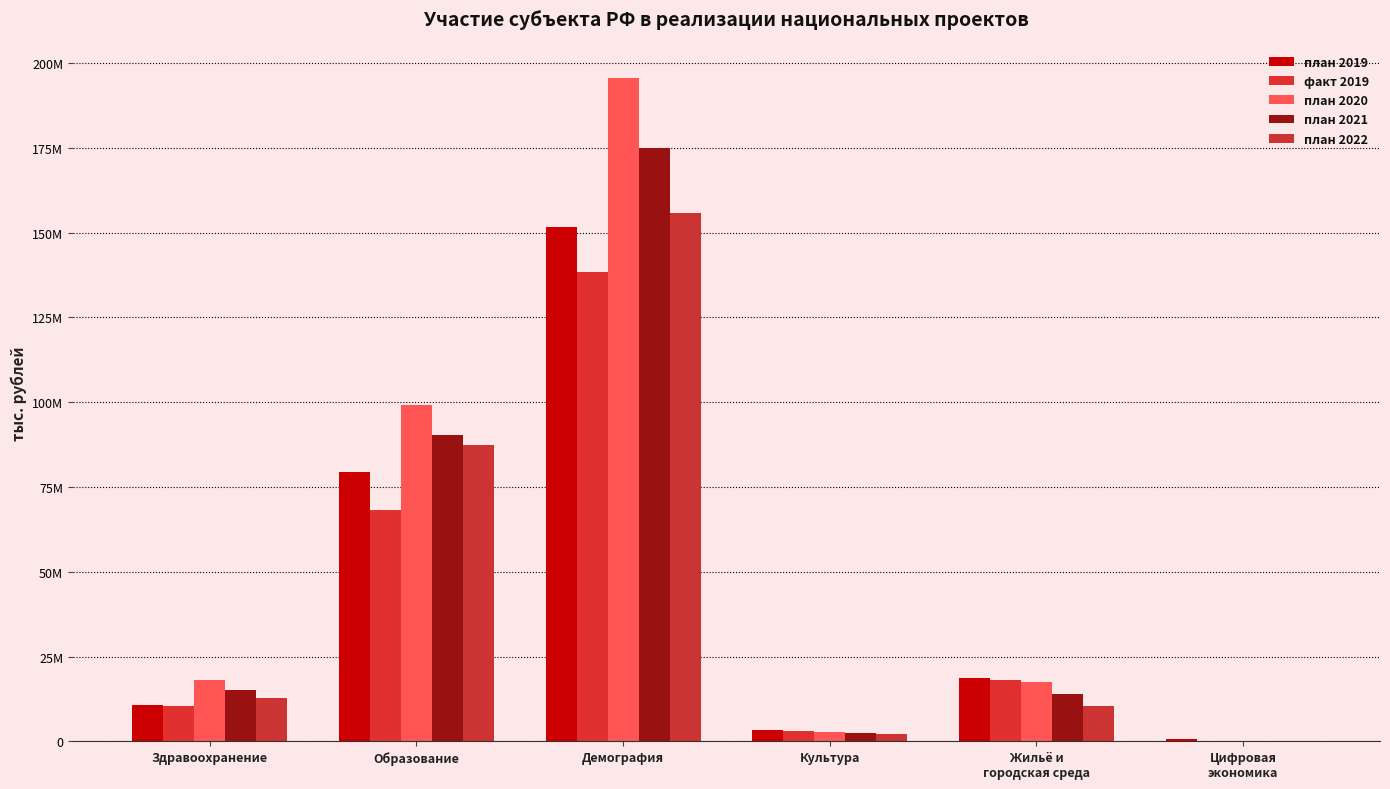

Are the bars grouped side by side (vs. stacked)?

Yes